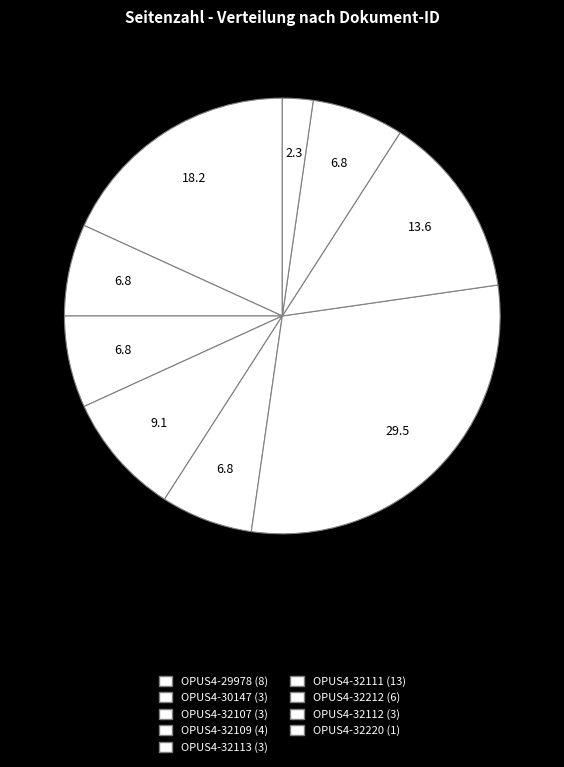

Rank the categories by value from highest to lowest.

OPUS4-32111 (13), OPUS4-29978 (8), OPUS4-32212 (6), OPUS4-32109 (4), OPUS4-30147 (3), OPUS4-32107 (3), OPUS4-32113 (3), OPUS4-32112 (3), OPUS4-32220 (1)